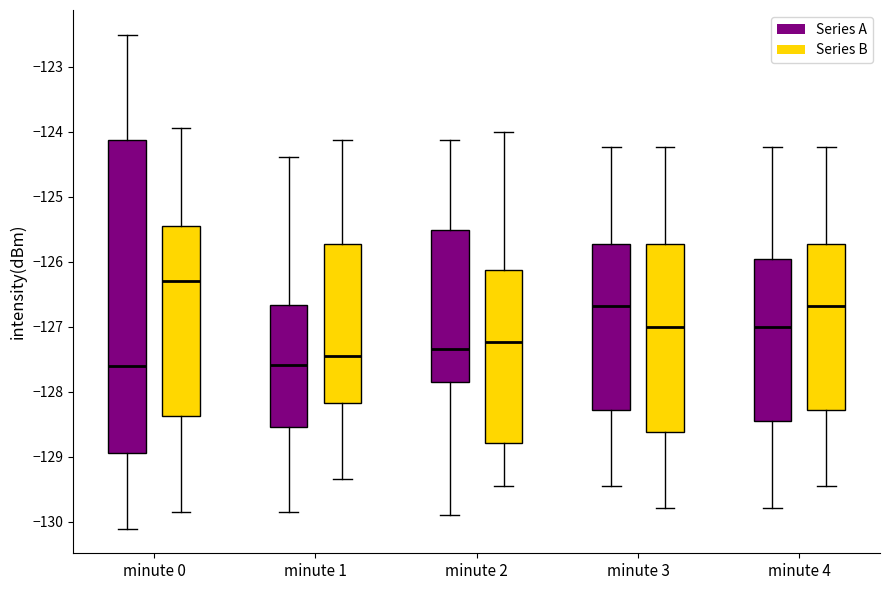

Reading left to right, transcribe this box plot: for each box, give where its median line is, the range the box spans, and where its two whiskers end, as read against the y-axis. The values are not printed on the chart, so give them approximately, as read against the axis.

minute 0 (Series A): median -127.6, box -128.9 to -124.1, whiskers -130.1 to -122.5
minute 0 (Series B): median -126.3, box -128.4 to -125.4, whiskers -129.9 to -124.0
minute 1 (Series A): median -127.6, box -128.5 to -126.7, whiskers -129.9 to -124.4
minute 1 (Series B): median -127.5, box -128.2 to -125.7, whiskers -129.3 to -124.1
minute 2 (Series A): median -127.3, box -127.8 to -125.5, whiskers -129.9 to -124.1
minute 2 (Series B): median -127.2, box -128.8 to -126.1, whiskers -129.5 to -124.0
minute 3 (Series A): median -126.7, box -128.3 to -125.7, whiskers -129.5 to -124.2
minute 3 (Series B): median -127.0, box -128.6 to -125.7, whiskers -129.8 to -124.2
minute 4 (Series A): median -127.0, box -128.5 to -126.0, whiskers -129.8 to -124.2
minute 4 (Series B): median -126.7, box -128.3 to -125.7, whiskers -129.5 to -124.2